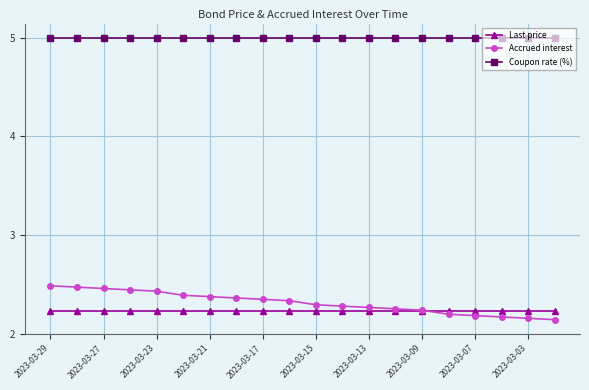

What is the value of the Coupon rate (%) point at the 20th from the left?

5.0